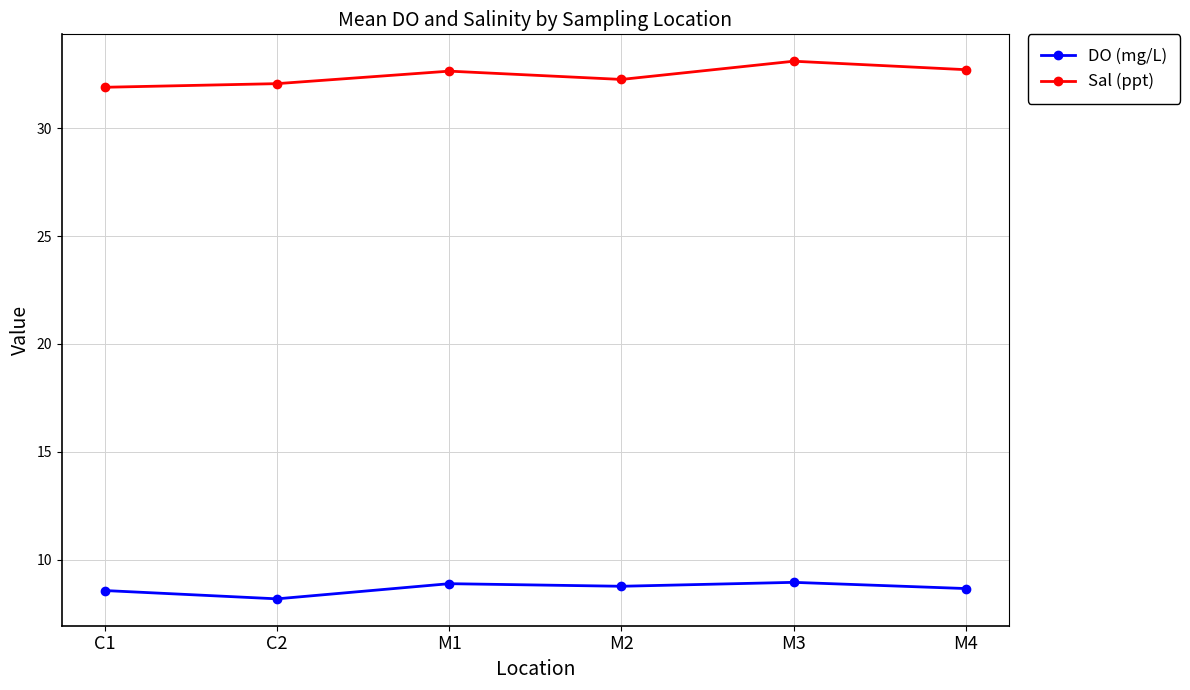

True or false: Sal (ppt) has more than 2 interior local peaks.

False